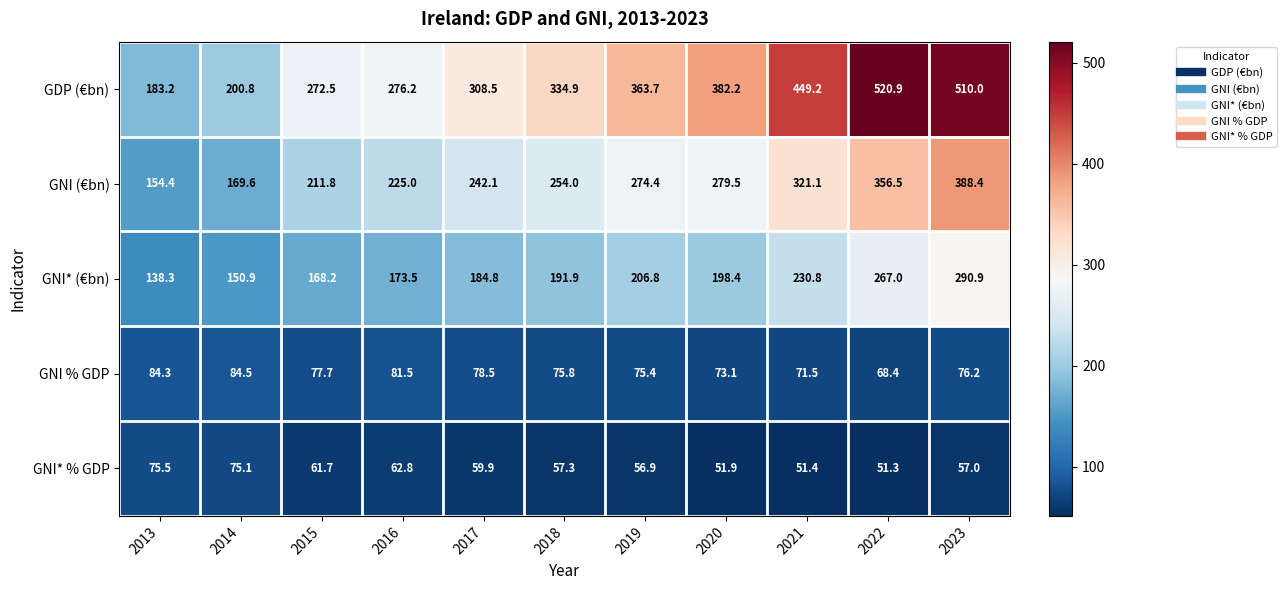

True or false: GNI* % GDP has a value of 57.0 at 2023.

True